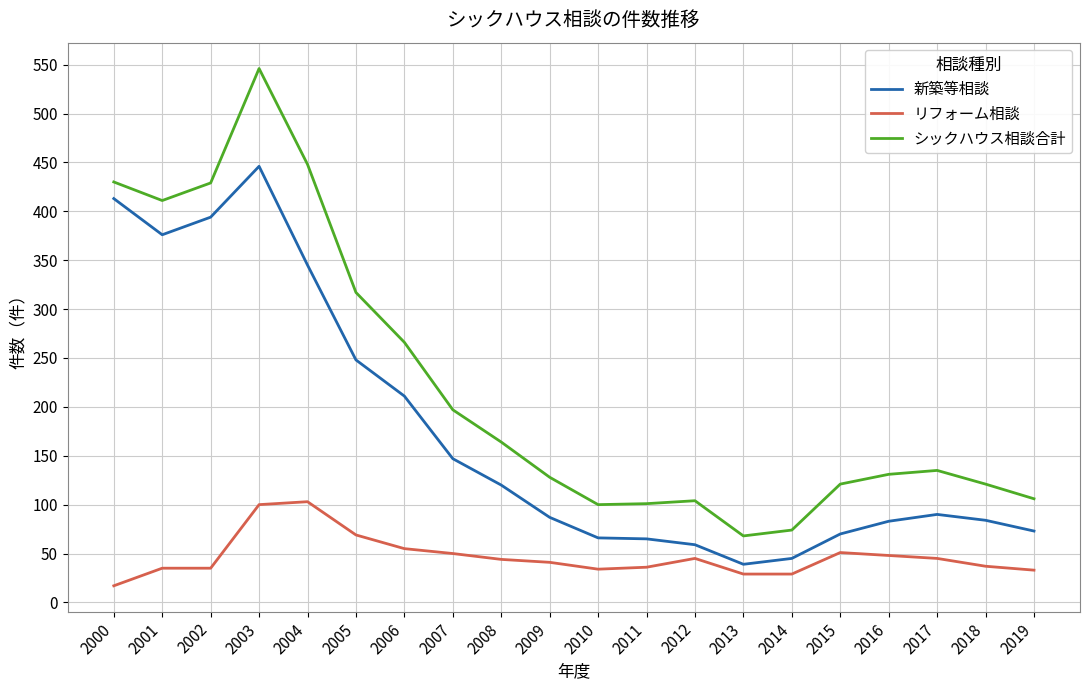

True or false: 新築等相談 and リフォーム相談 cross at least once.

False